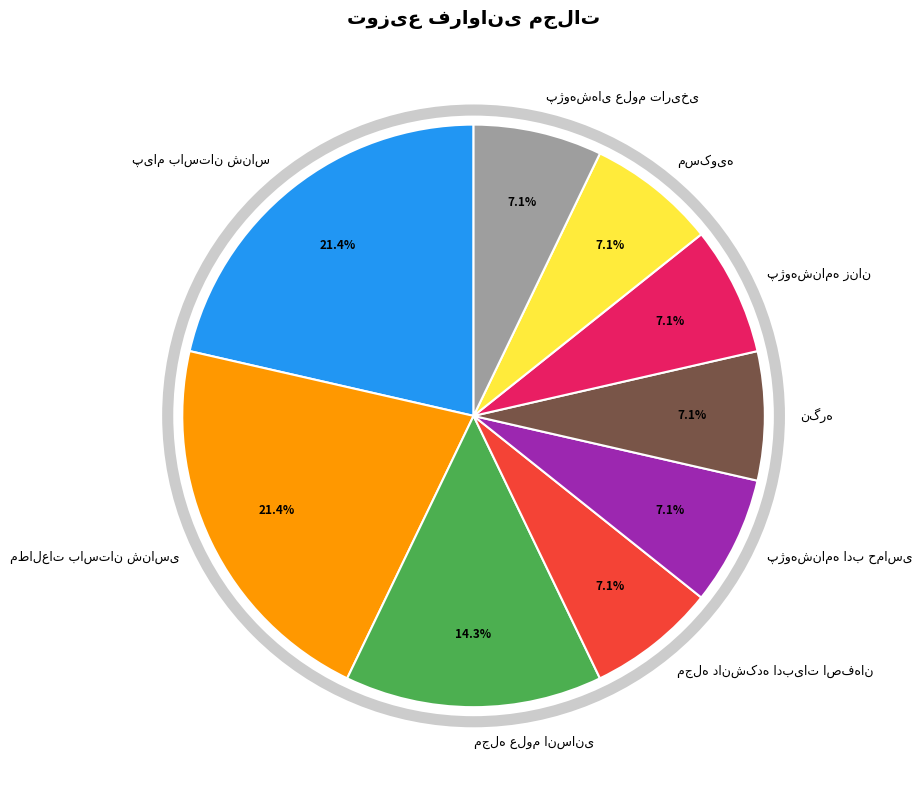

Does any single category account for the majority?

No